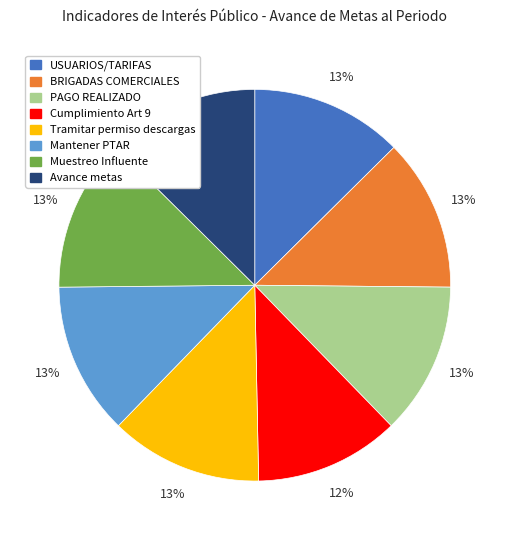

Do PAGO REALIZADO and Avance metas together represent more than half of the pie?

No